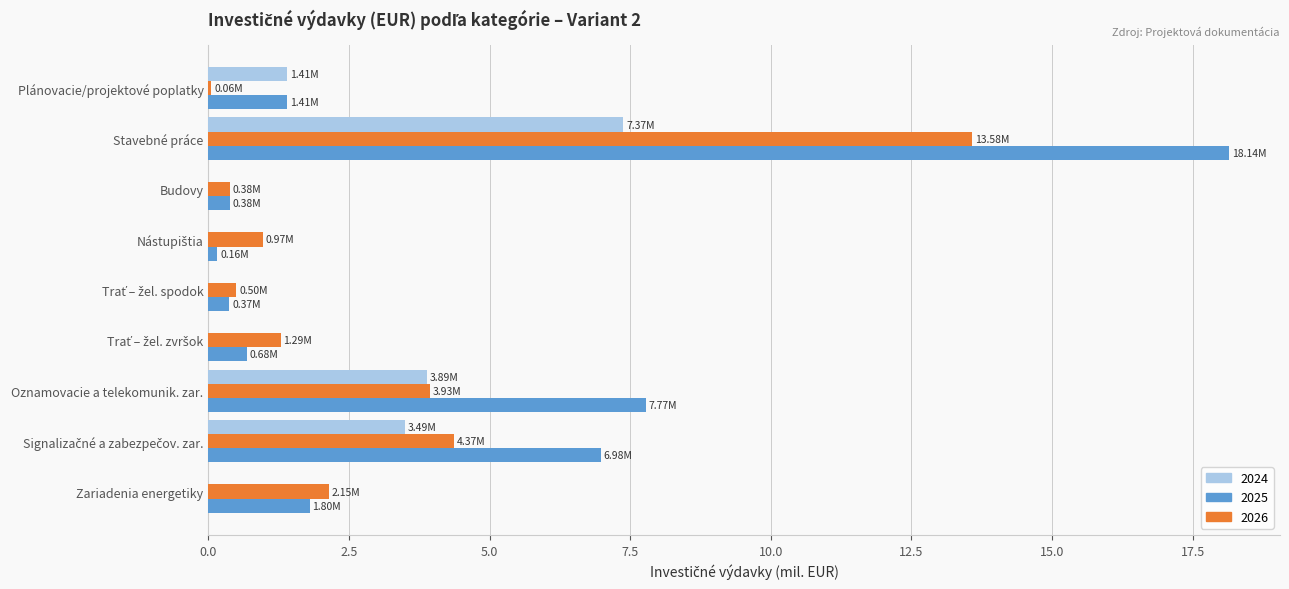

What is the average value of the 2026 series?

3.0